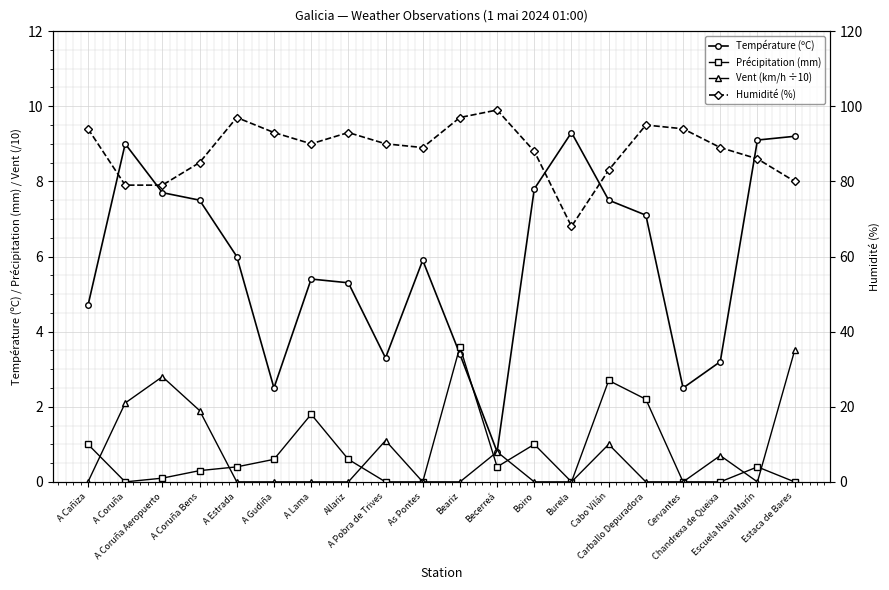

True or false: Vent (km/h ÷10) has a value of 0.0 at Beariz.

True